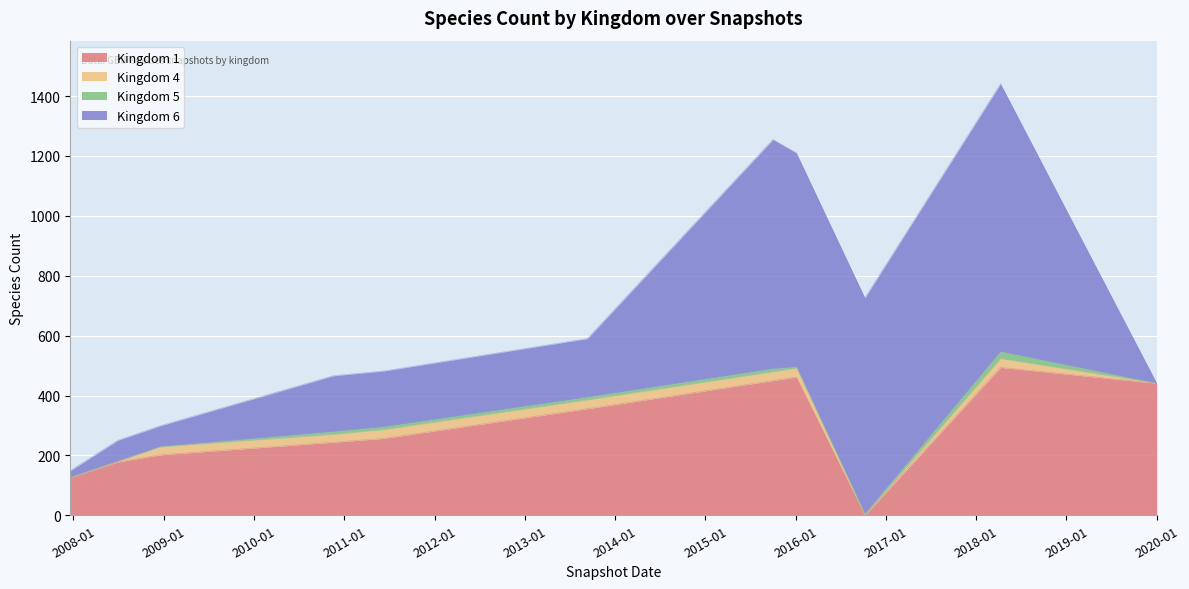

Between 2020-01-01 and 2010-11-17, which is larger?

2020-01-01